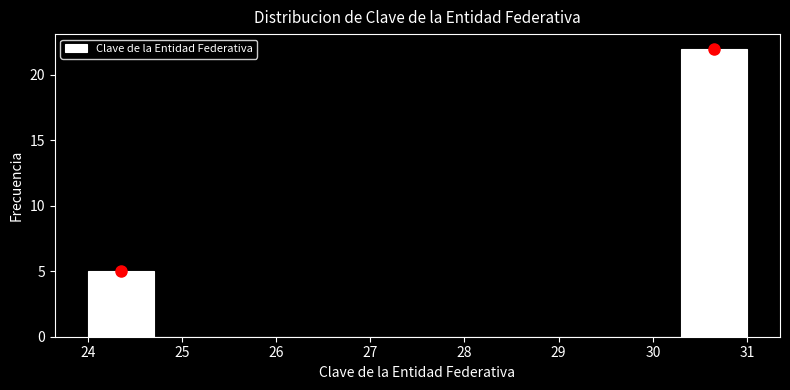

Reading left to right, list every bar in this chart as the range it spans on the x-axis followed by its height. The values are not printed on the chart, so give them approximately, as read against the axis.

24.0 to 24.7: 5
24.7 to 25.4: 0
25.4 to 26.1: 0
26.1 to 26.8: 0
26.8 to 27.5: 0
27.5 to 28.2: 0
28.2 to 28.9: 0
28.9 to 29.6: 0
29.6 to 30.3: 0
30.3 to 31.0: 22